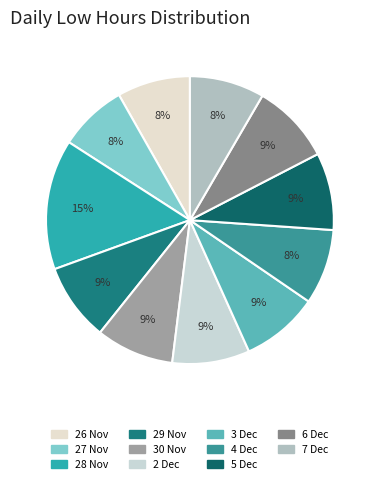

How many slices are in this pie chart?

11